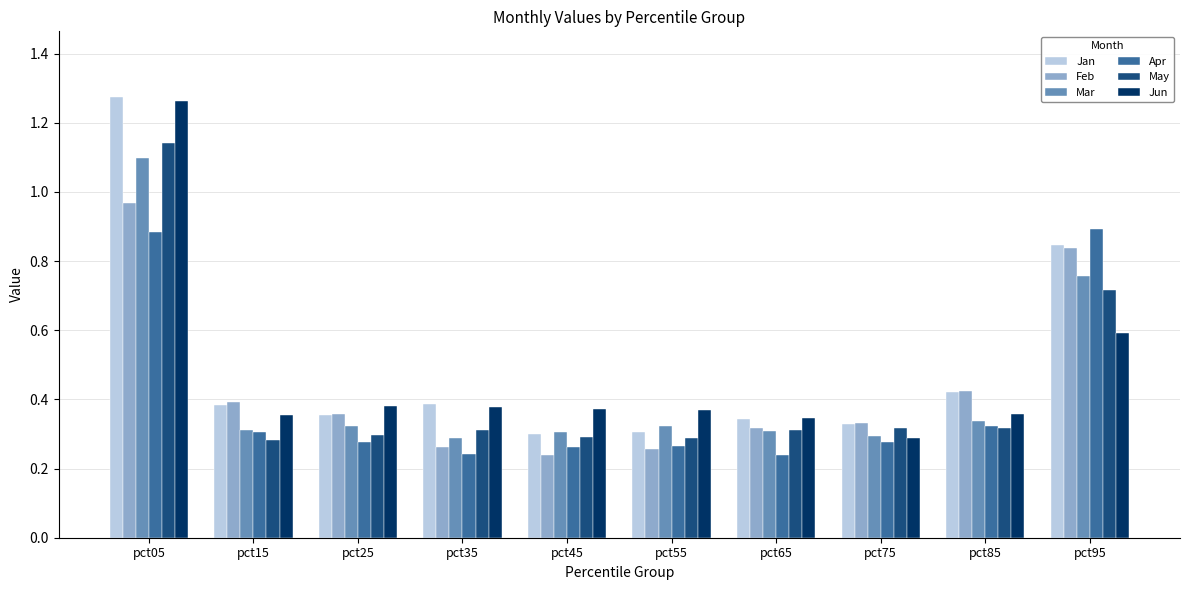

At which category is the sum across all series the highest?

pct05